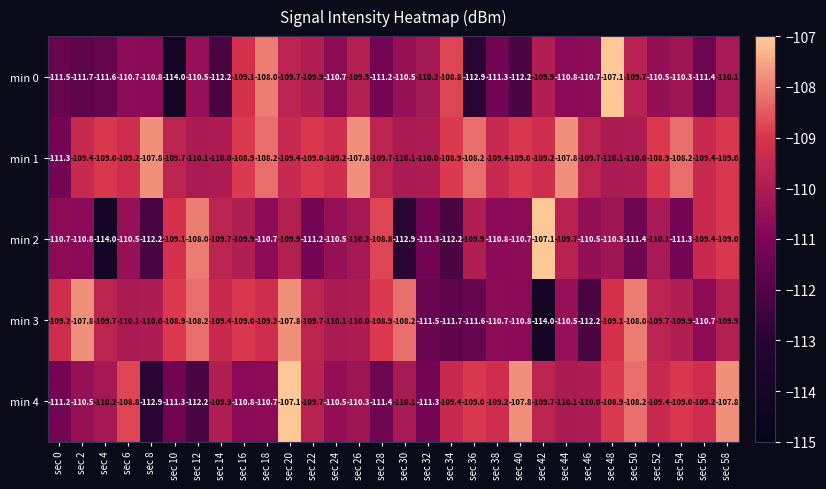

Is it true that min 1 equals -110.0 at sec 14?

True